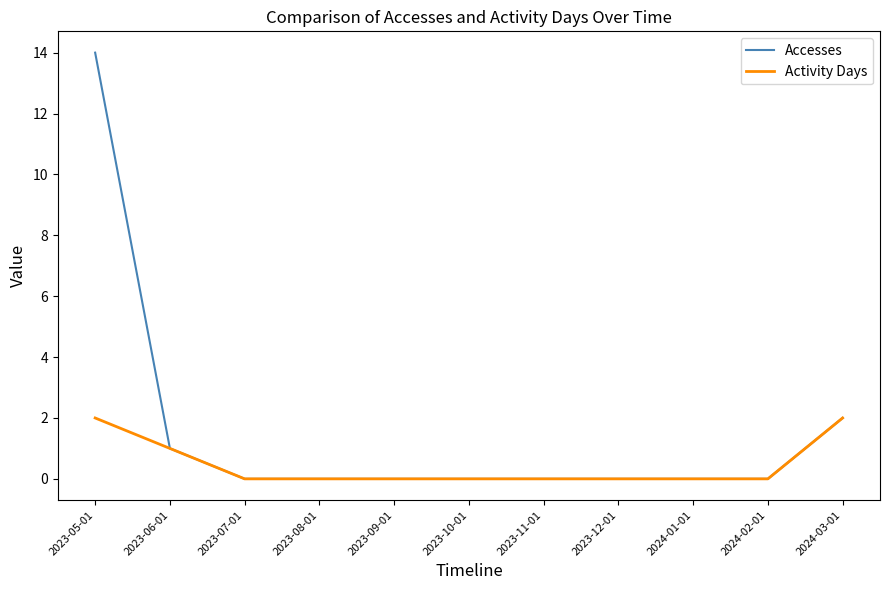

Is this an area chart (filled region under the line)?

No